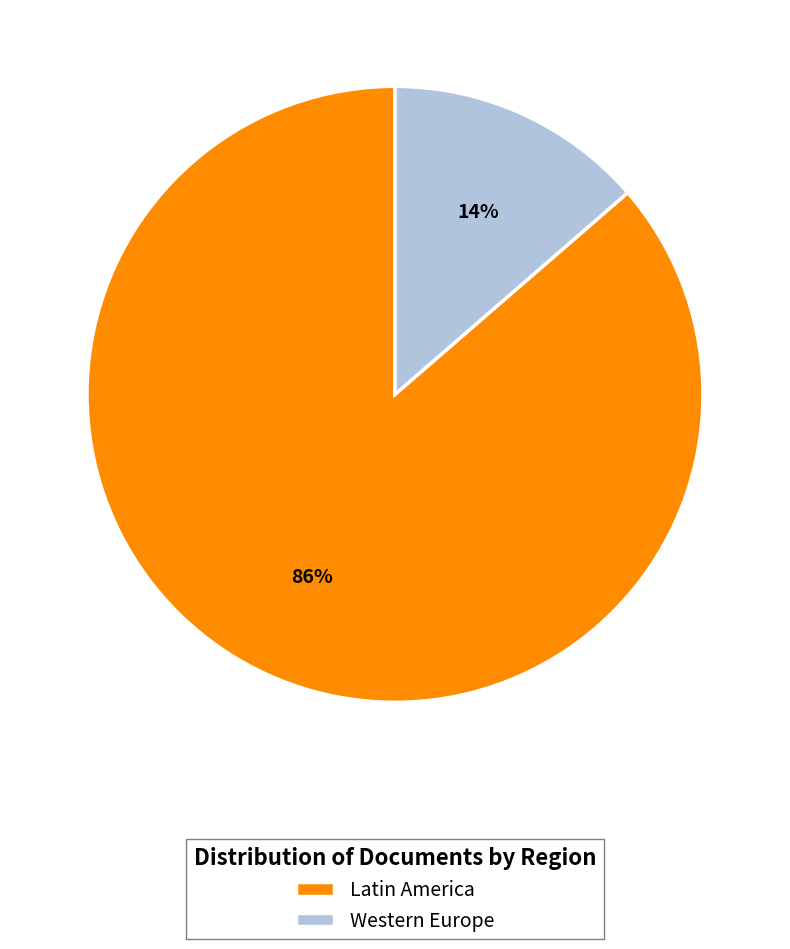

To the nearest percent, what is the combined percentage of Western Europe and Latin America?

100%